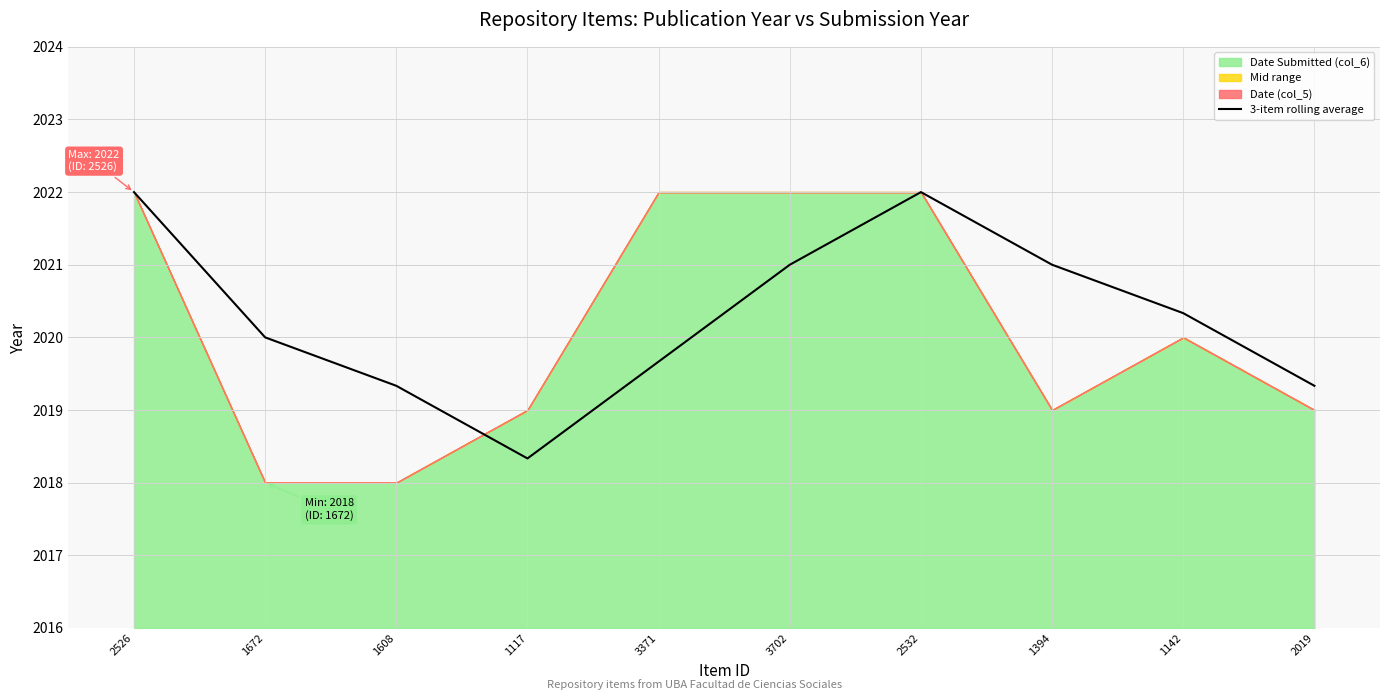

Rank the categories by value from lowest to highest.

1117, 1608, 2019, 3371, 1672, 1142, 3702, 1394, 2526, 2532